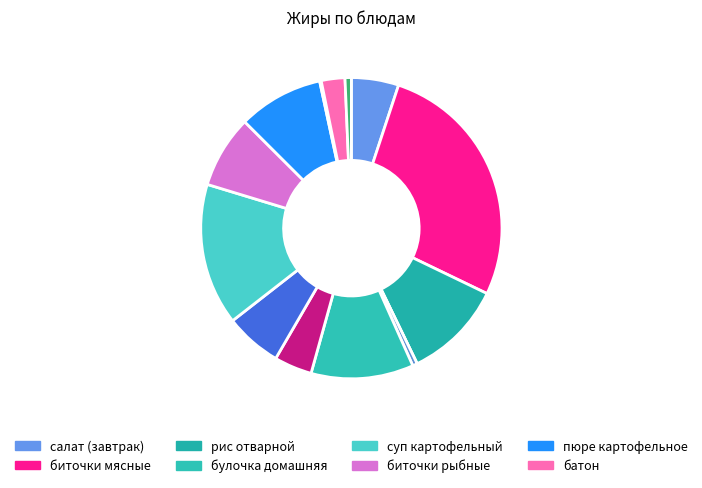

Count the number of slices in the pie.

14